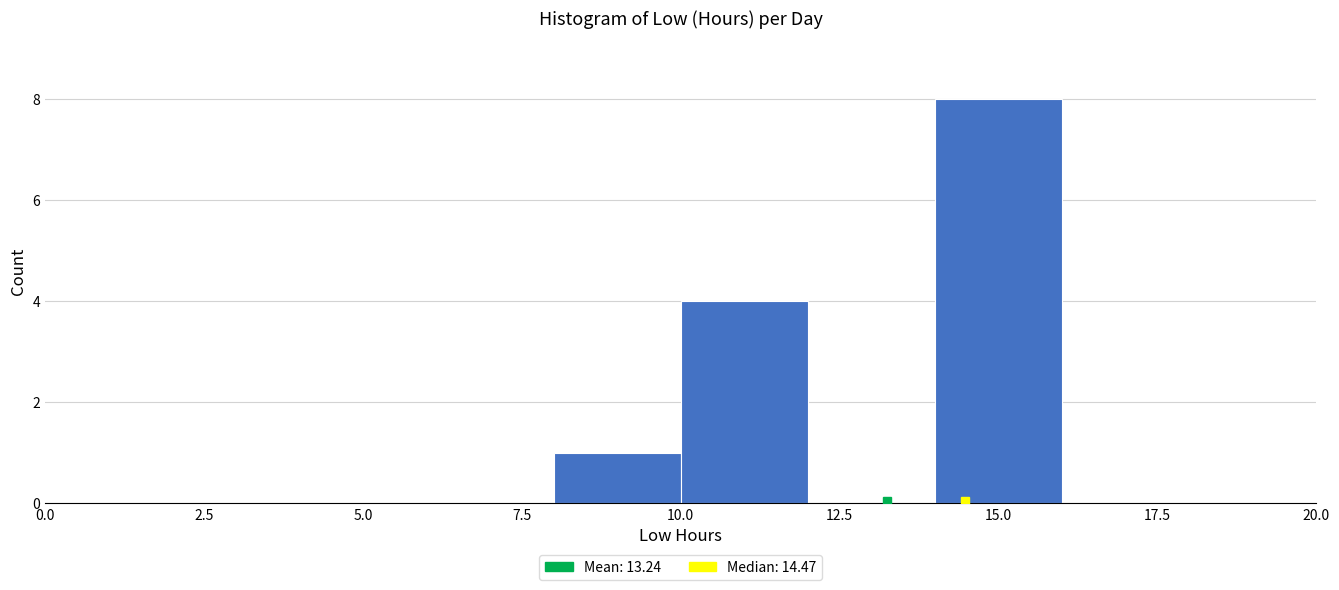

Reading left to right, transcribe this chart: for each bar, give the range it covers on the x-axis and its height. The values are not printed on the chart, so give them approximately, as read against the axis.

0 to 2: 0
2 to 4: 0
4 to 6: 0
6 to 8: 0
8 to 10: 1
10 to 12: 4
12 to 14: 0
14 to 16: 8
16 to 18: 0
18 to 20: 0